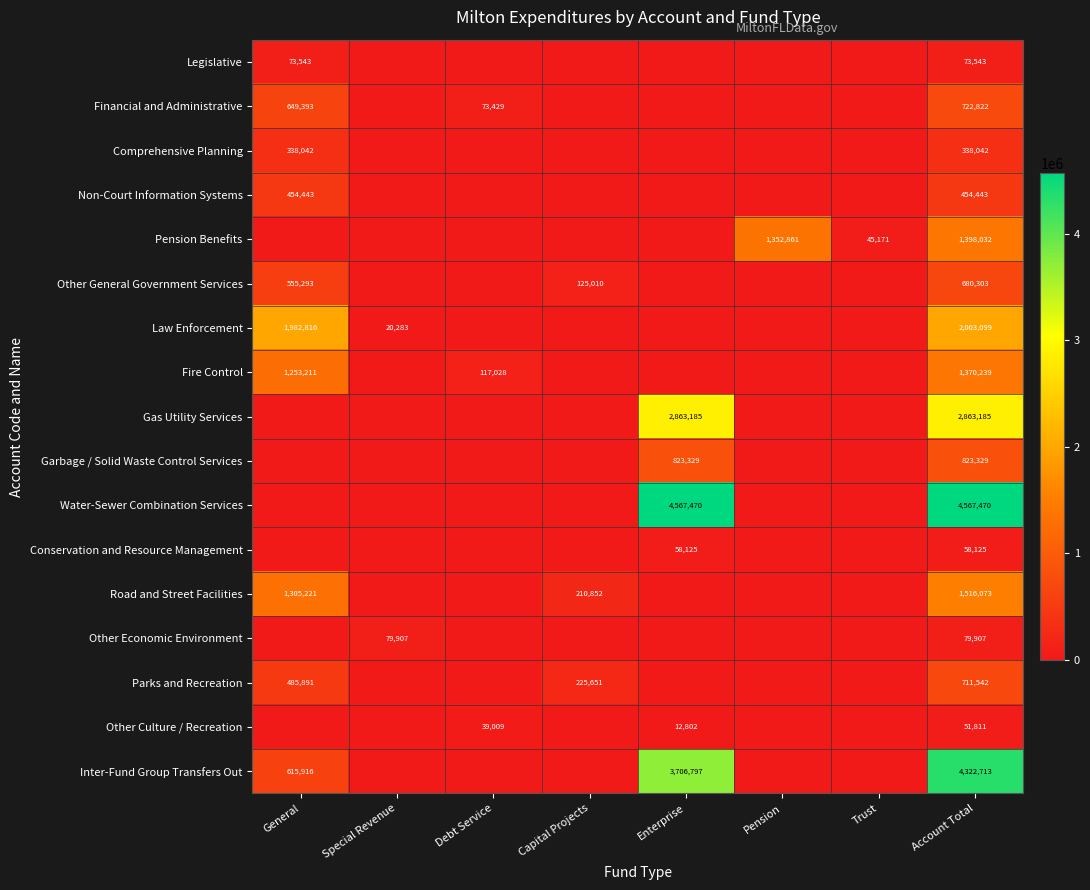

How many categories are shown in the chart?

8